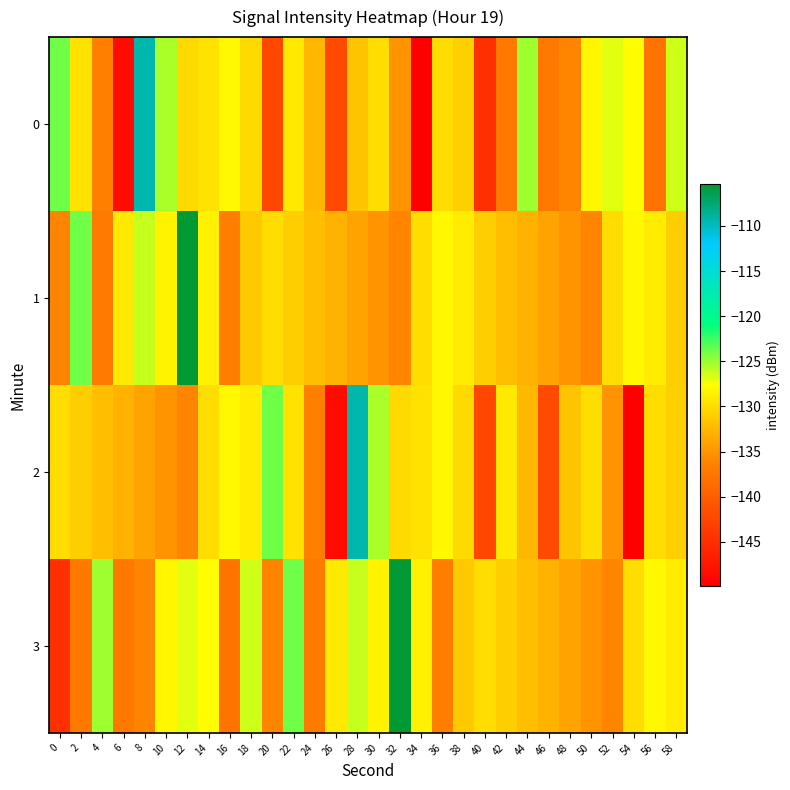

Which series changed the most between 10 and 18?

2